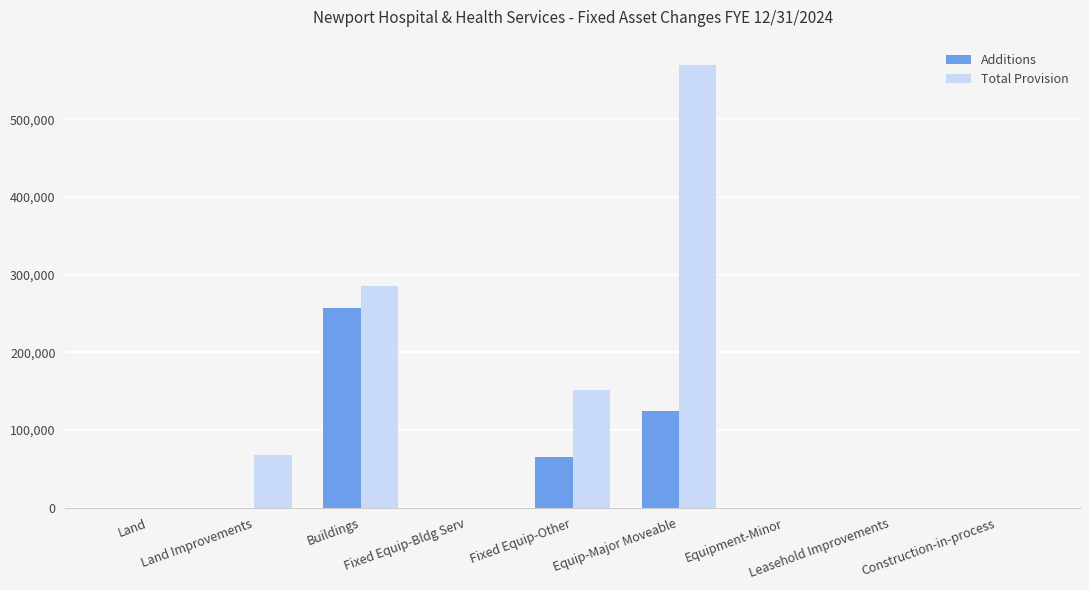

Where is Total Provision nearest to the value 285176?

Buildings